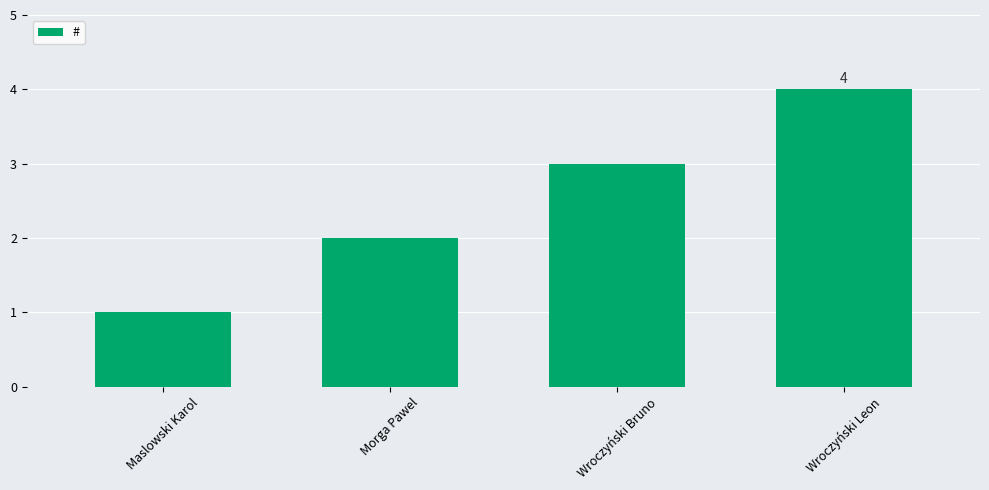

Rank the categories by value from lowest to highest.

Maslowski Karol, Morga Pawel, Wroczyński Bruno, Wroczyński Leon